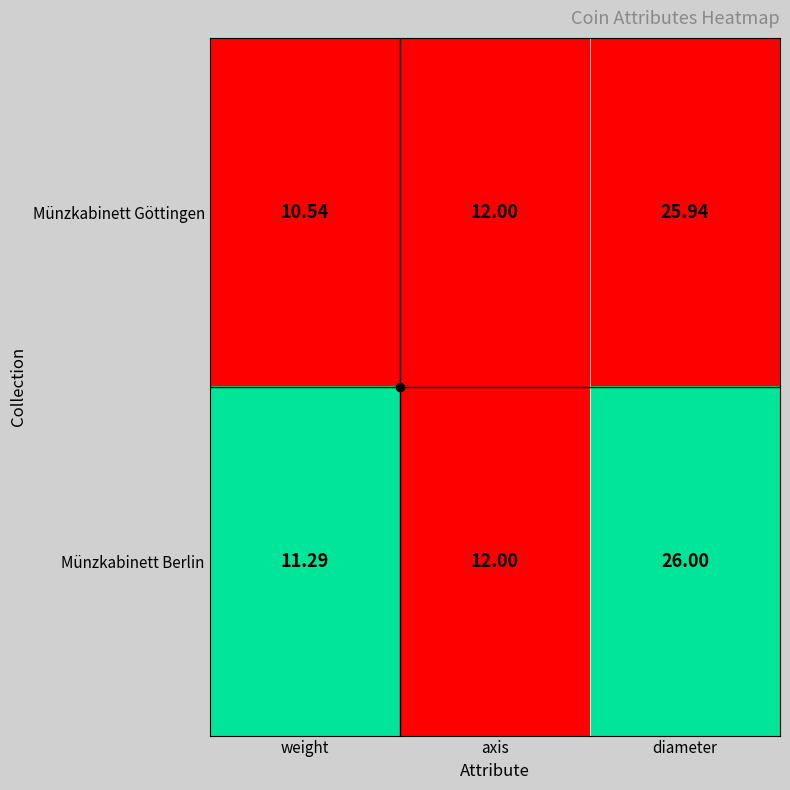

At which category is the sum across all series the highest?

diameter